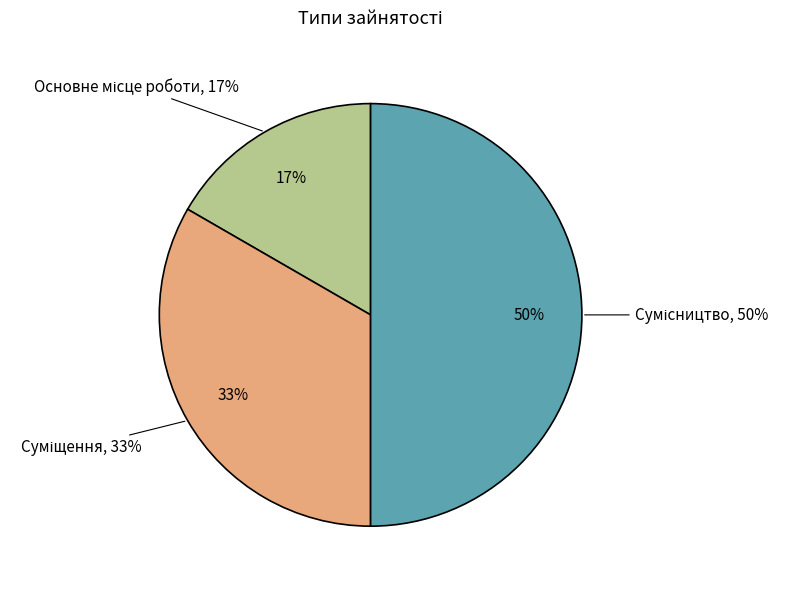

What percentage is the Суміщення slice, to the nearest percent?

33%